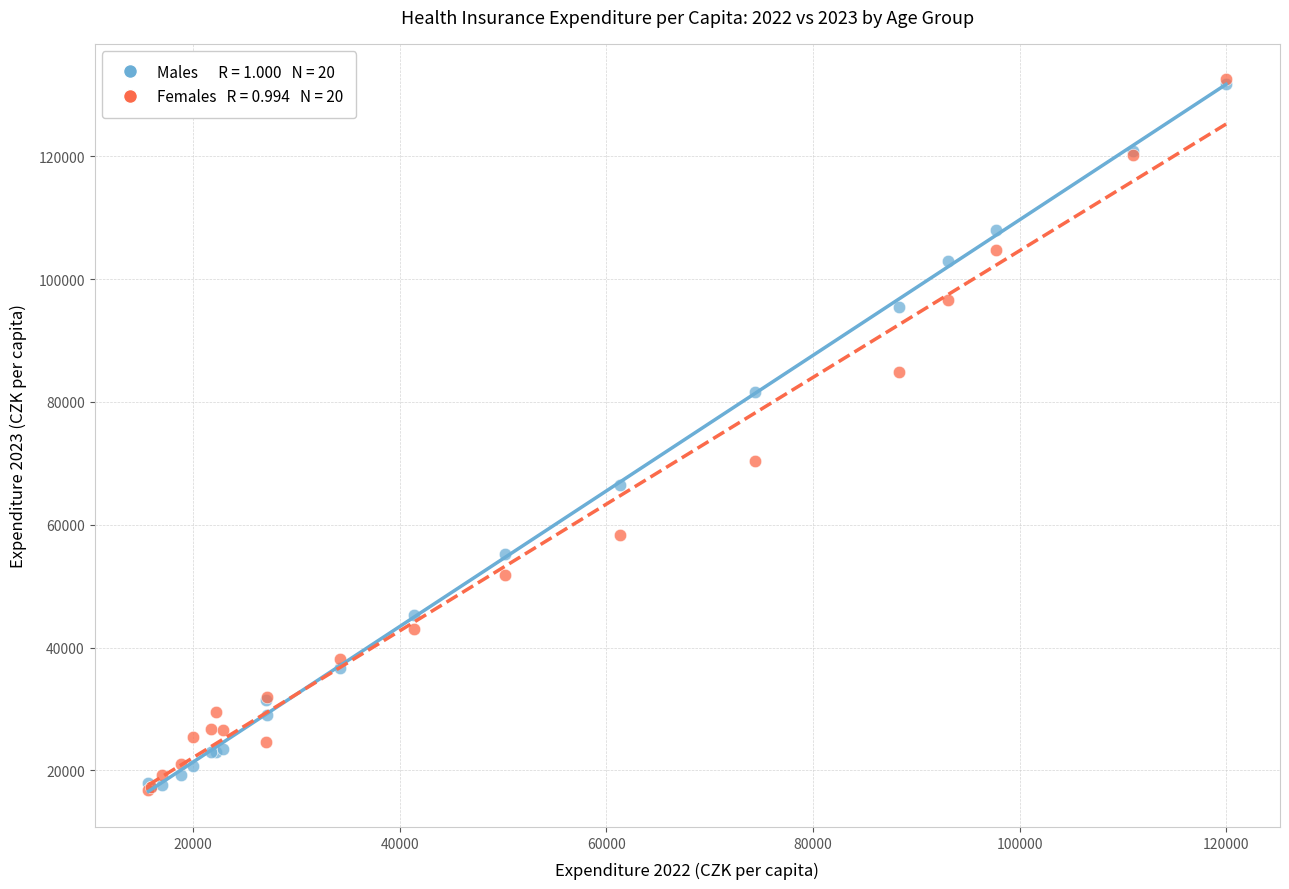

Across all series, what Y value is closest to 74665?

70363.1